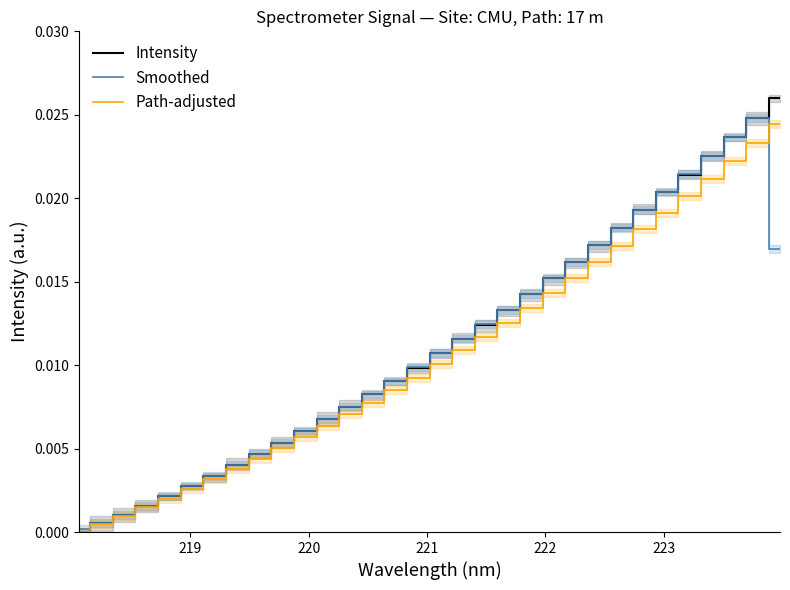

Is this an area chart (filled region under the line)?

No